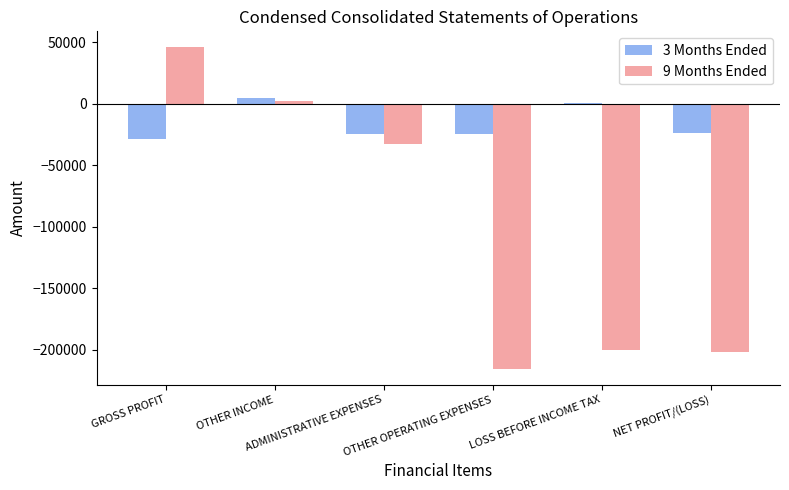

True or false: 3 Months Ended has a value of -42903 at GROSS PROFIT.

False